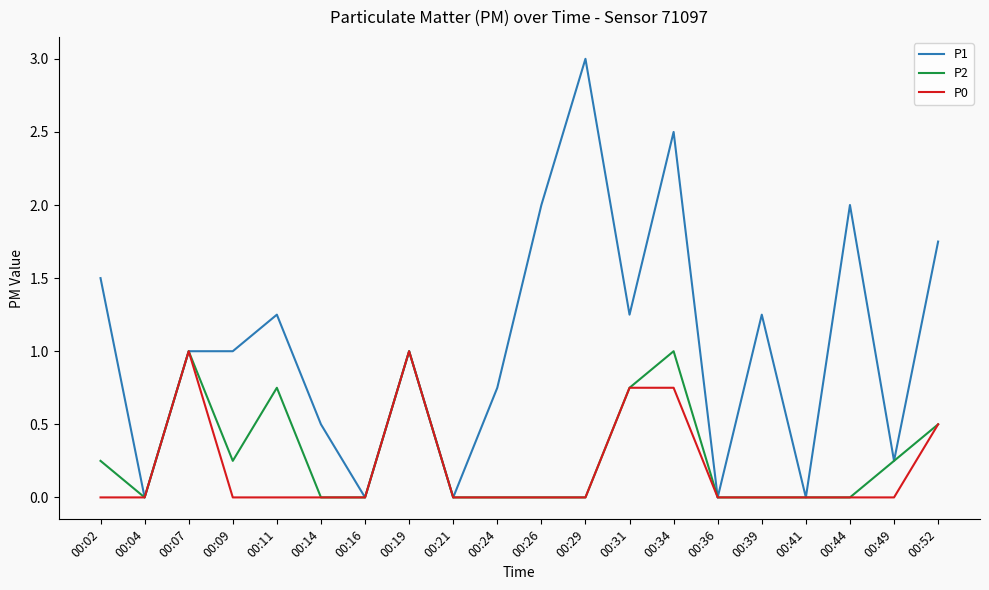

At which category does the chart reach its peak across all series?

00:29